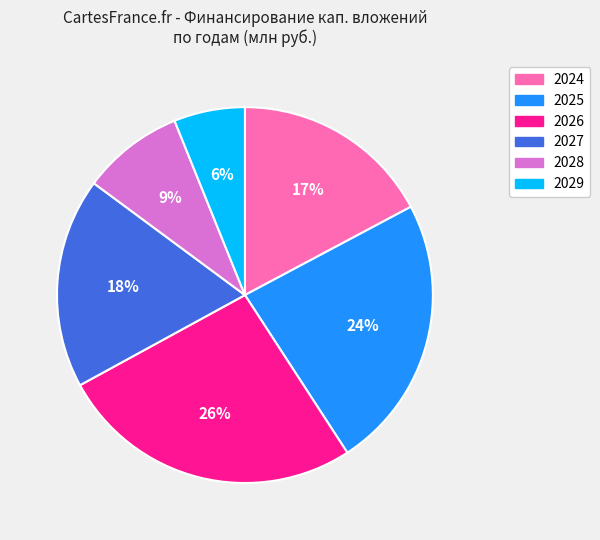

Approximately how many times larger is the value at 2027 compared to 2025?

0.8